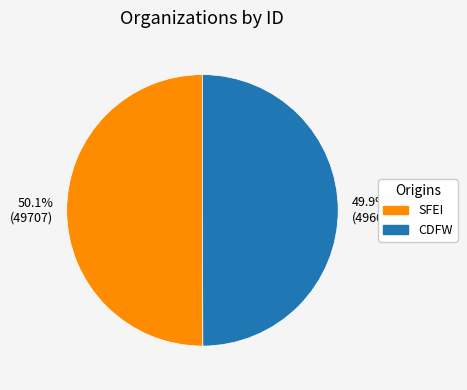

Is there any slice that represents more than half of the pie?

Yes